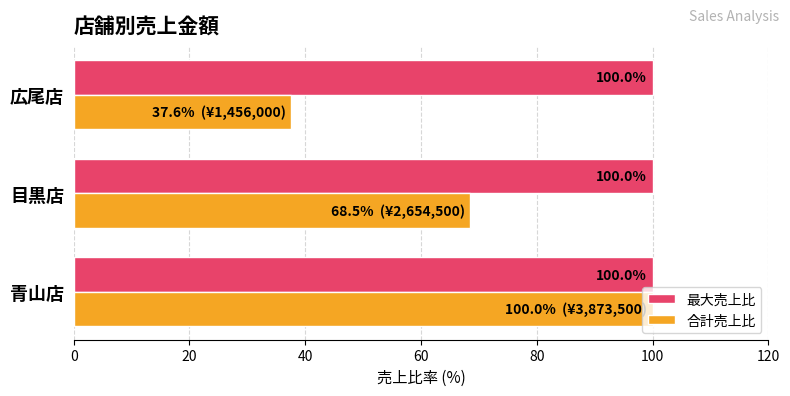

Which series has the largest total across all categories?

最大売上比